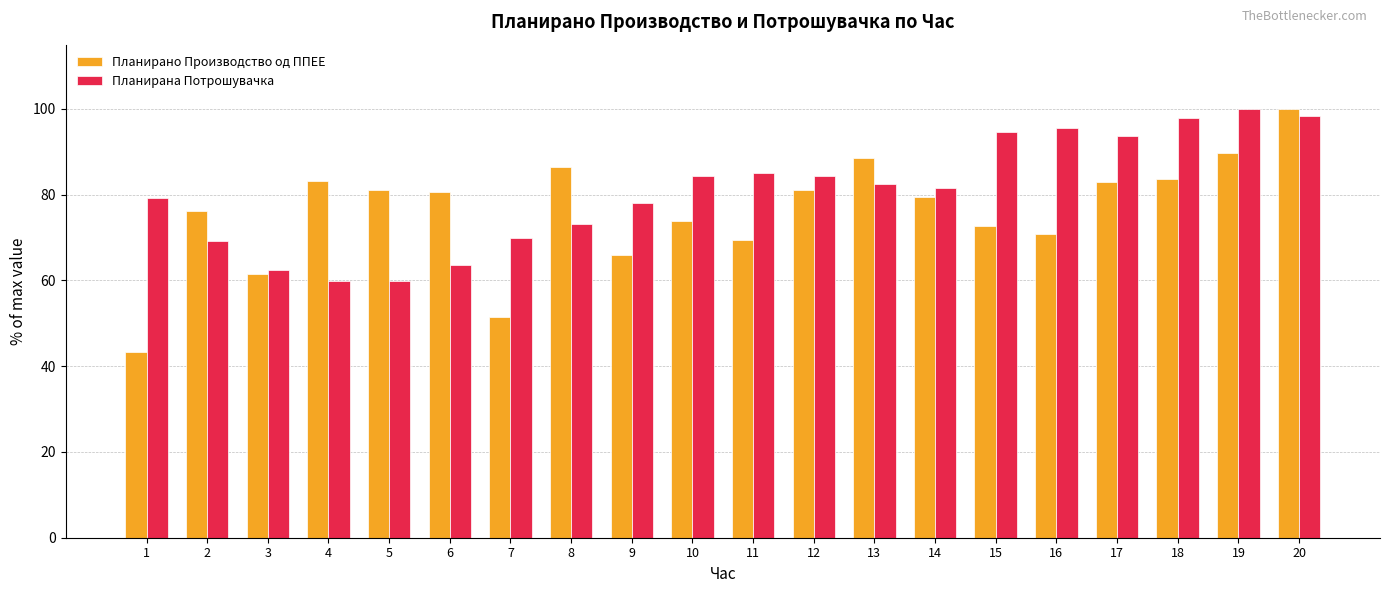

At which label does Планирана Потрошувачка reach its peak?

19